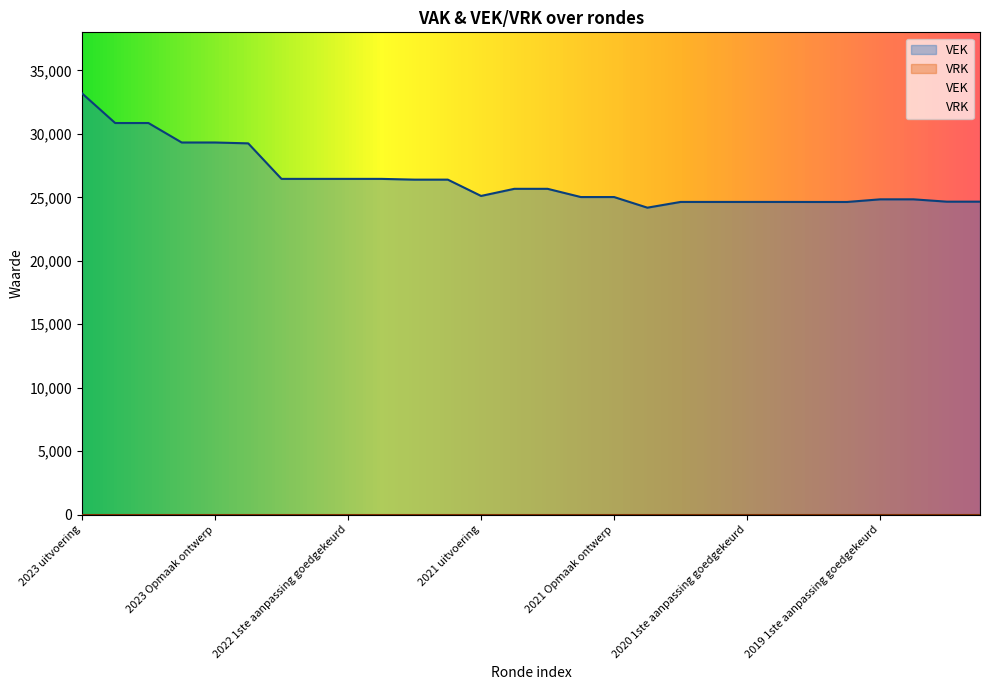

Reading right to left, what are all the values shown in this chart?

2019 opmaak ontwerp=24660	2019 opmaak goedgekeurd=24660	2019 1ste aanpassing ontwerp=24844	2019 1ste aanpassing goedgekeurd=24844	2020 Opmaak ontwerp=24636	2020 Opmaak goedgekeurd=24636	2020 1ste aanpassing ontwerp=24639	2020 1ste aanpassing goedgekeurd=24639	2020 2de aanpassing ontwerp=24639	2020 2de aanpassing goedgekeurd=24639	2020 uitvoering=24187	2021 Opmaak ontwerp=25024	2021 Opmaak goedgekeurd=25024	2021 1ste aanpassing ontwerp=25672	2021 1ste aanpassing goedgekeurd=25672	2021 uitvoering=25111	2022 Opmaak ontwerp=26396	2022 Opmaak goedgekeurd=26396	2022 1ste aanpassing ontwerp=26455	2022 1ste aanpassing goedgekeurd=26455	2022 2de aanpassing ontwerp=26455	2022 2de aanpassing goedgekeurd=26455	2022 uitvoering=29253	2023 Opmaak ontwerp=29322	2023 Opmaak goedgekeurd=29322	2023 1ste aanpassing ontwerp=30856	2023 1ste aanpassing goedgekeurd=30856	2023 uitvoering=33200